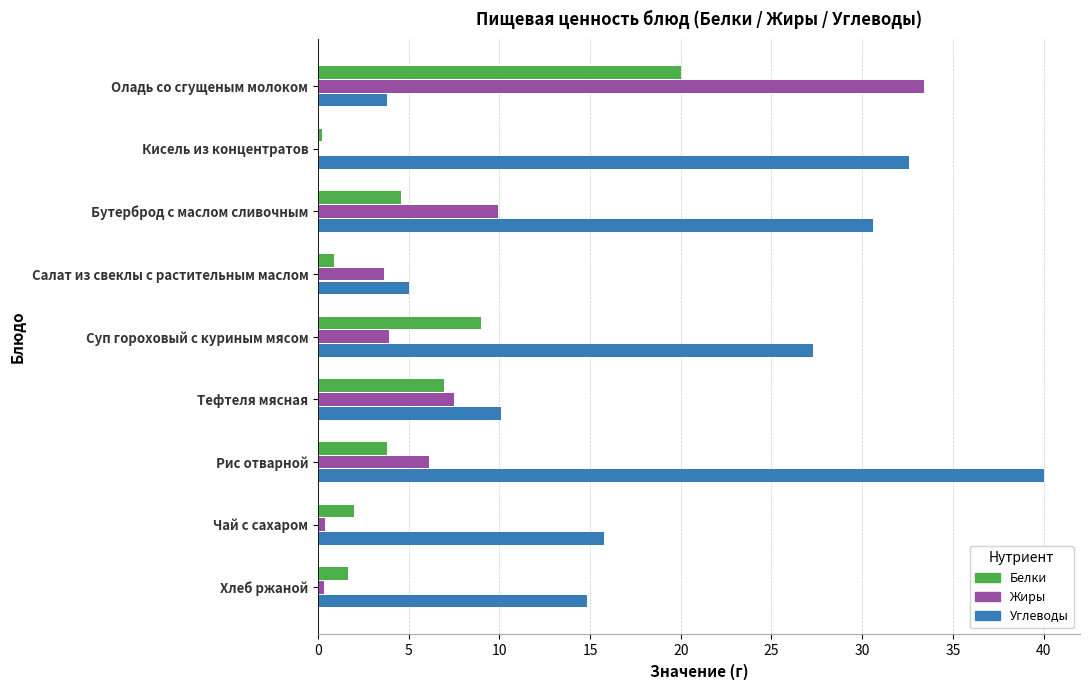

What are all the series names shown in the legend?

Белки, Жиры, Углеводы